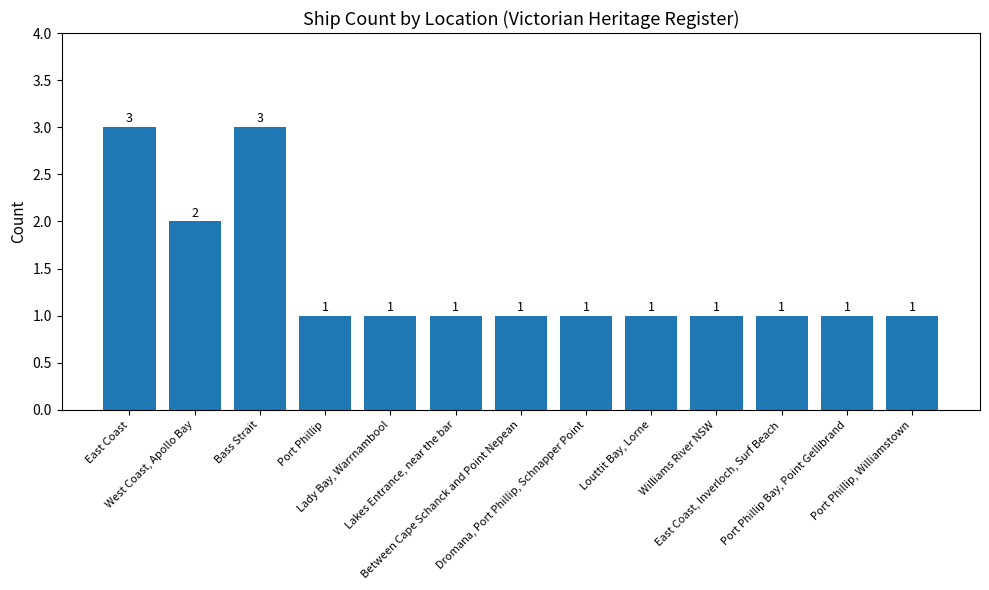

What is the value of the 3rd bar from the left?

3